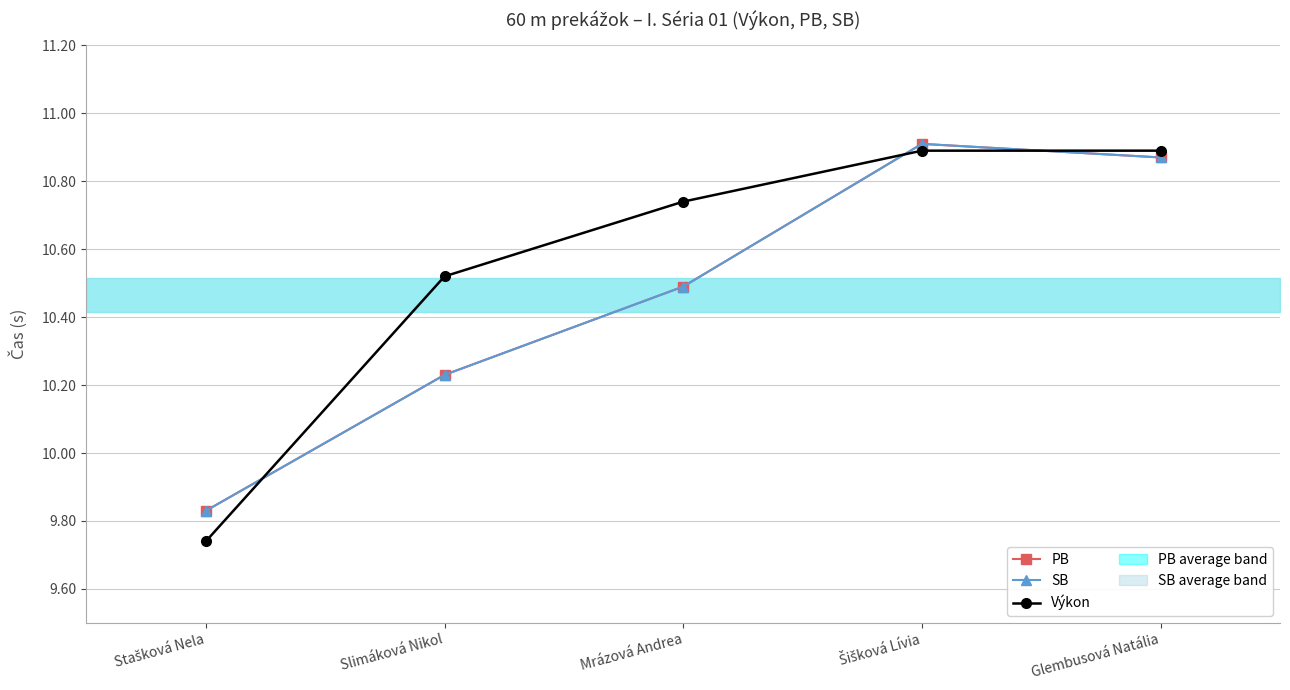

What position from the left is Šišková Lívia?

4